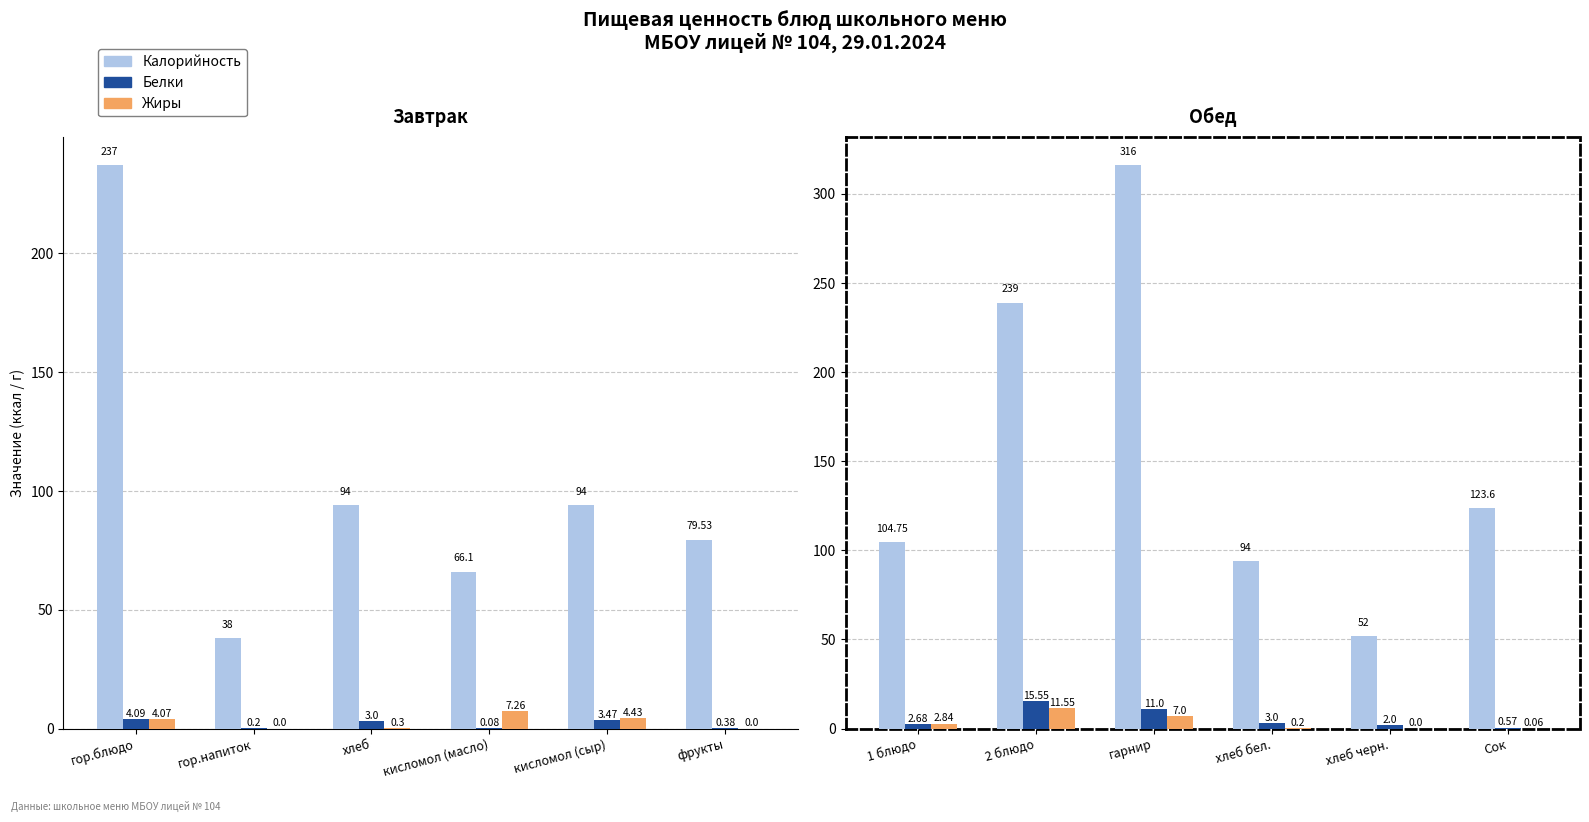

Is the value of Калорийность at хлеб черн. greater than the value of Жиры at хлеб черн.?

Yes